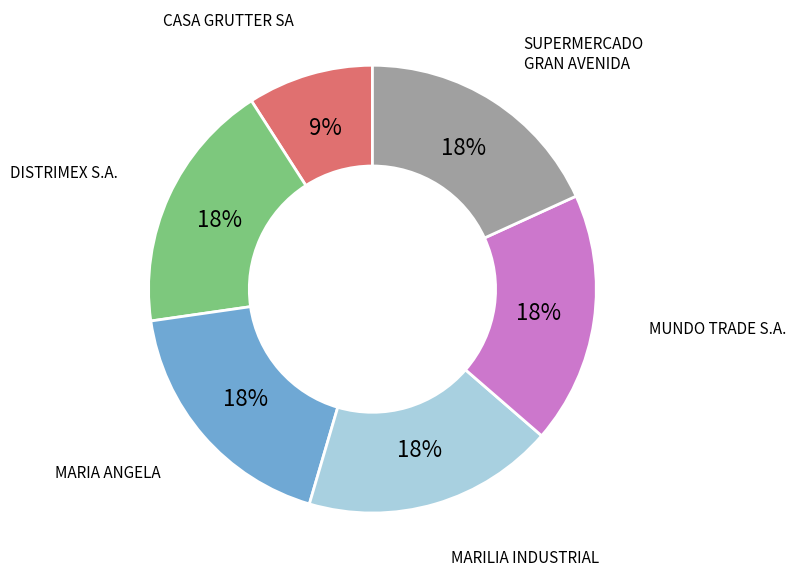

To the nearest percent, what is the combined percentage of MARILIA INDUSTRIAL and MARIA ANGELA?

36%